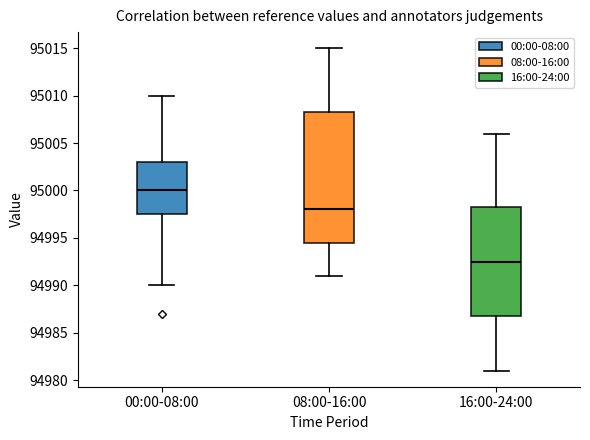

Which box is the tallest, from its lower edge to its upper edge?

08:00-16:00